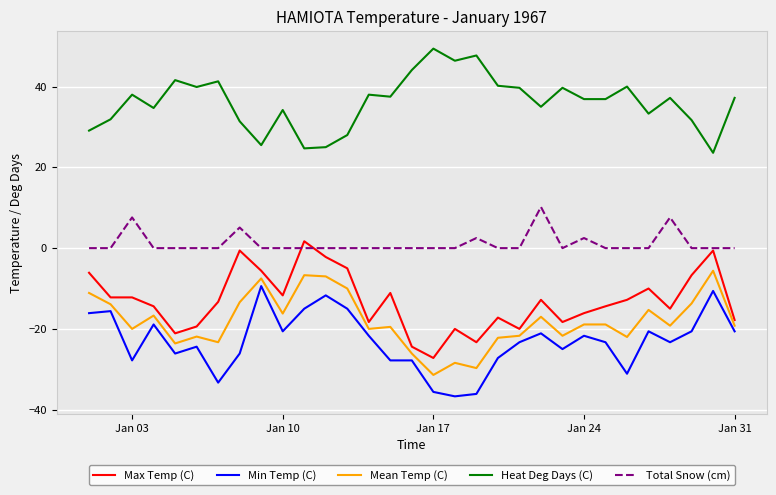

List the series in order of their peak value, highest first.

Heat Deg Days (C), Total Snow (cm), Max Temp (C), Mean Temp (C), Min Temp (C)